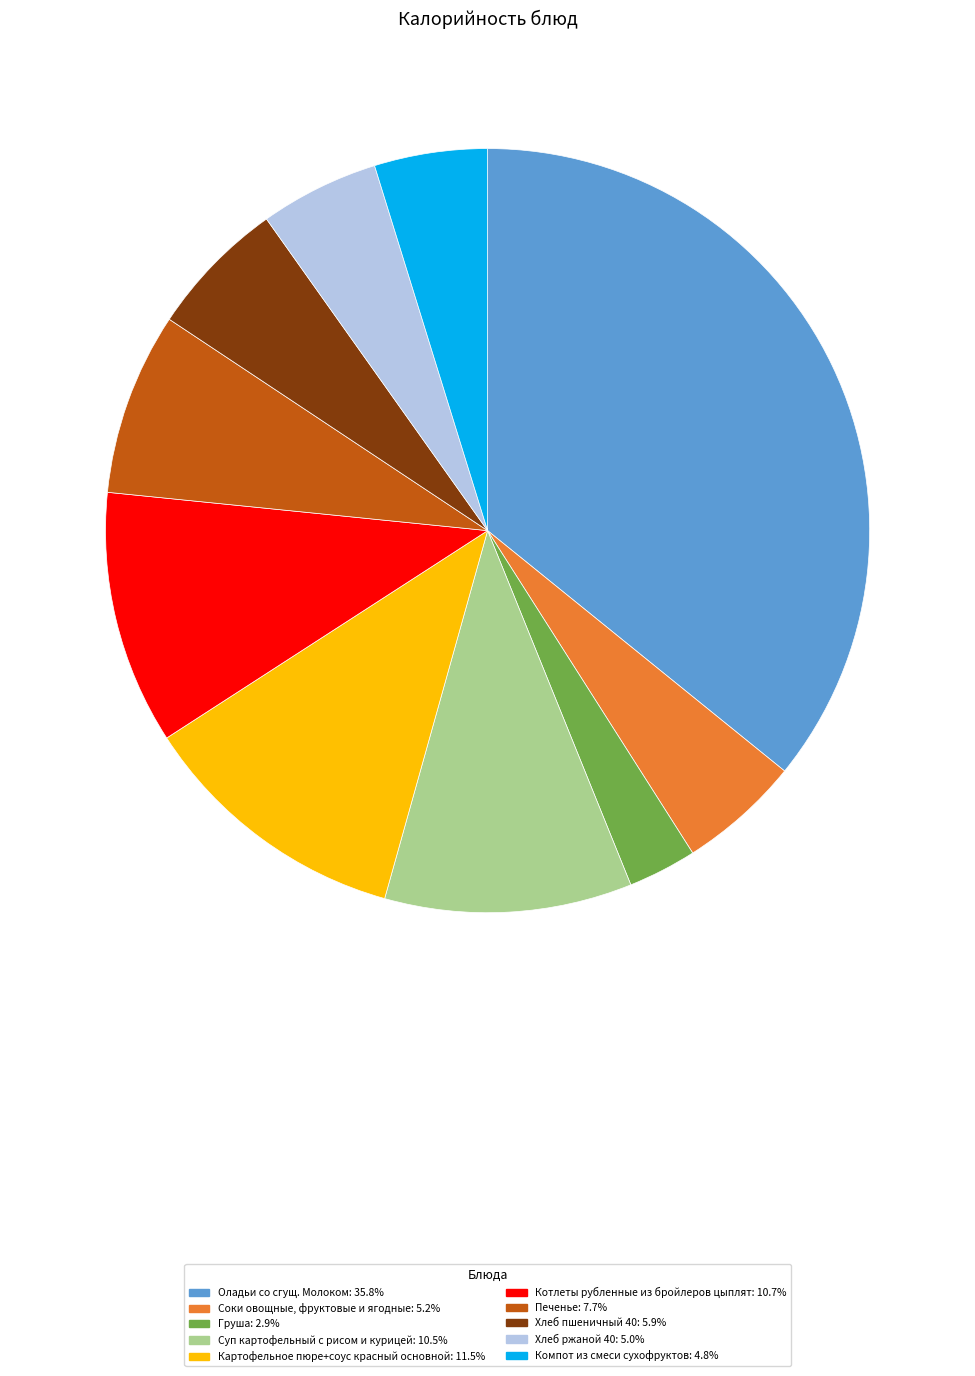

How many slices are in this pie chart?

10